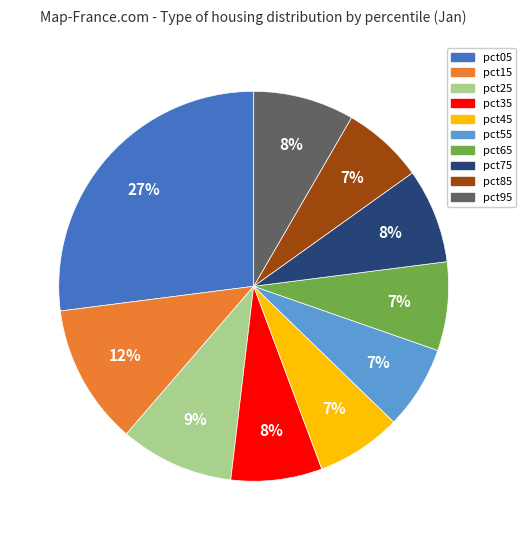

What percentage is the pct65 slice, to the nearest percent?

7%